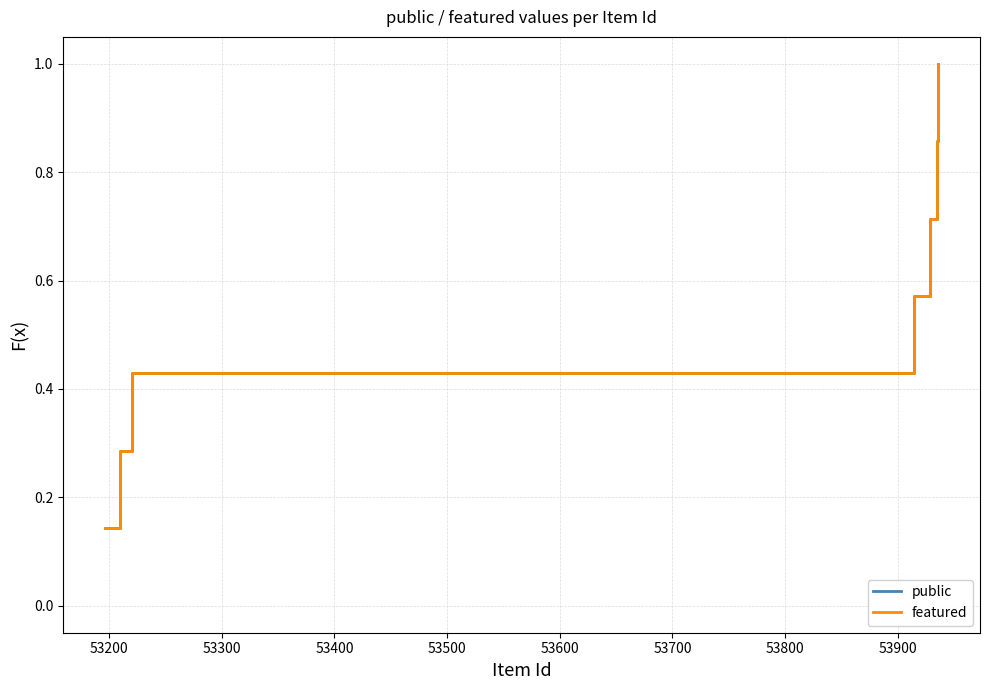

Does the chart have visible grid lines?

Yes